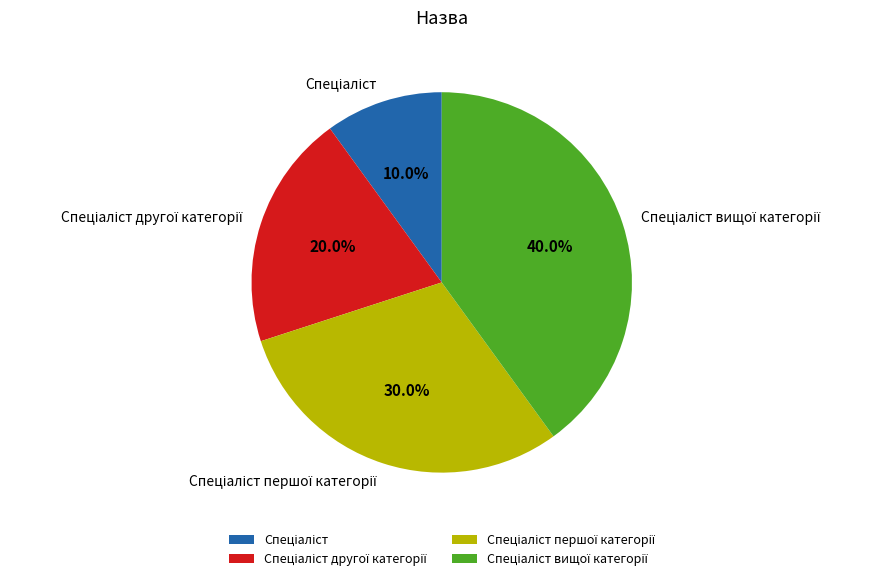

Is there any slice that represents more than half of the pie?

No